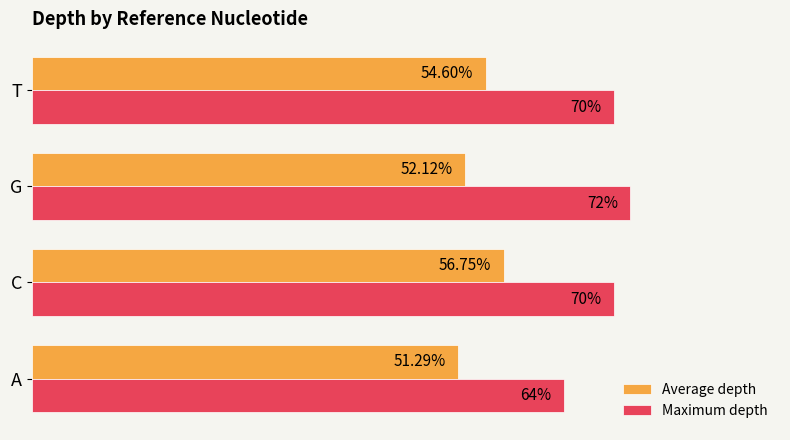

At G, list the series in order from largest to smallest.

Maximum depth, Average depth